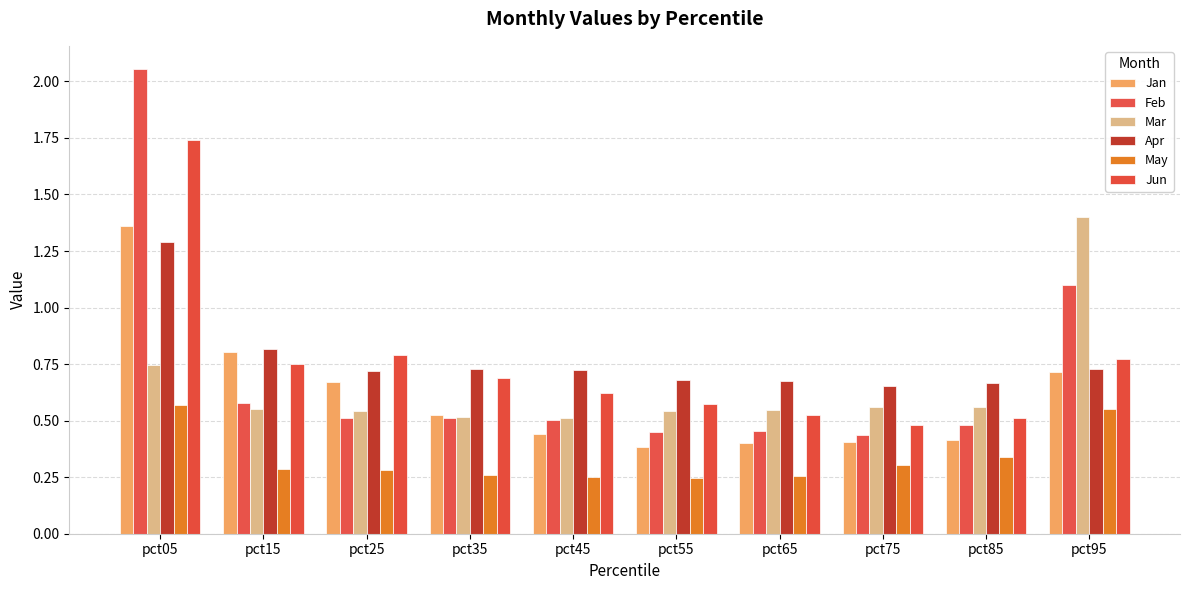

Which series has the largest range (max minus min)?

Feb